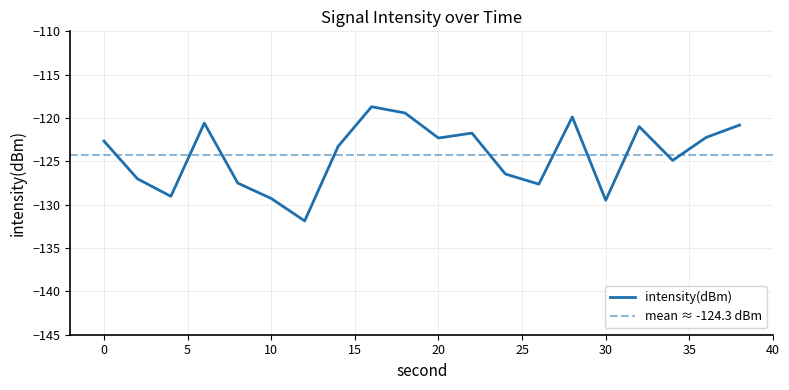

What is the value of the 9th point from the left?

-118.7